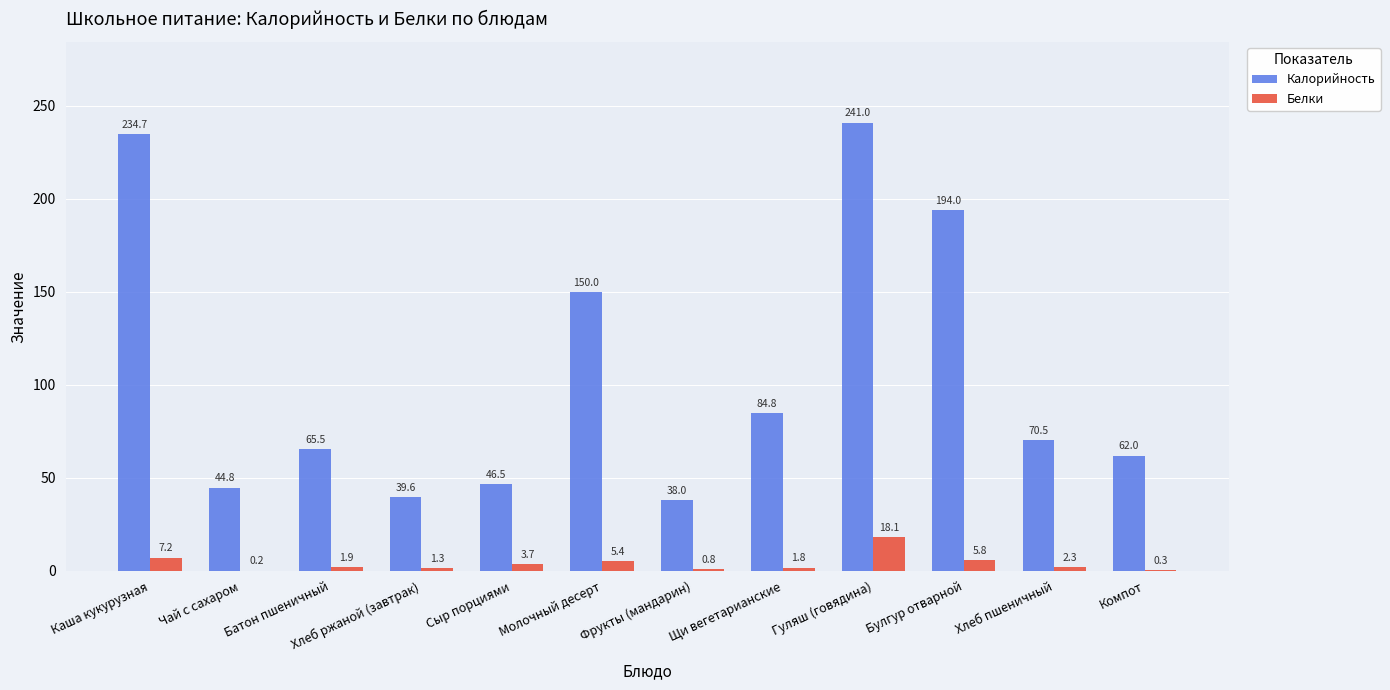

The value of Белки at Гуляш (говядина) is 5.4. True or false?

False